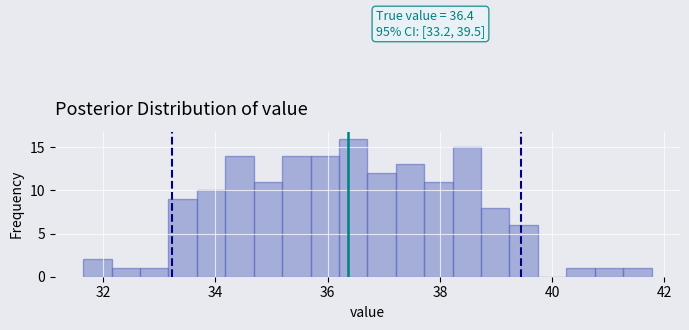

Around what value on the x-axis is the tallest bar? Give the approximate position of its centre, as read against the axis.

36.4